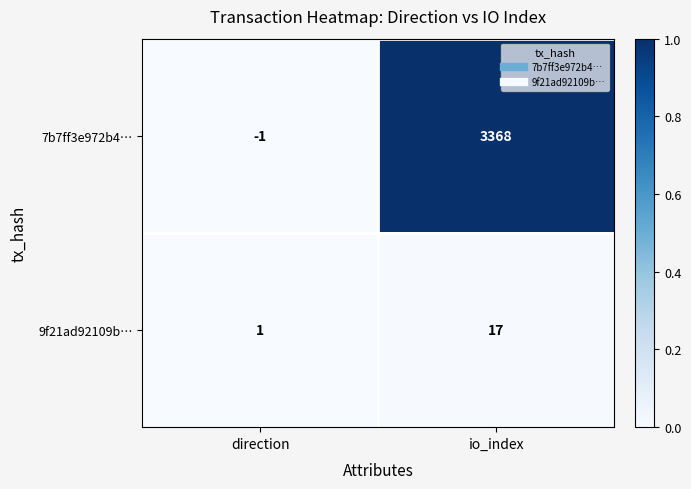

How many series are shown in this chart?

2